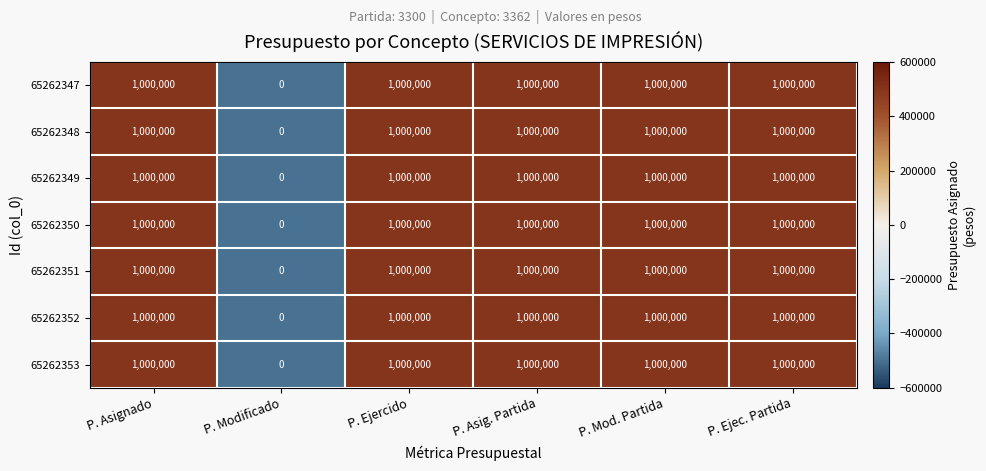

True or false: 65262351 has a value of 551098 at P. Asignado.

False